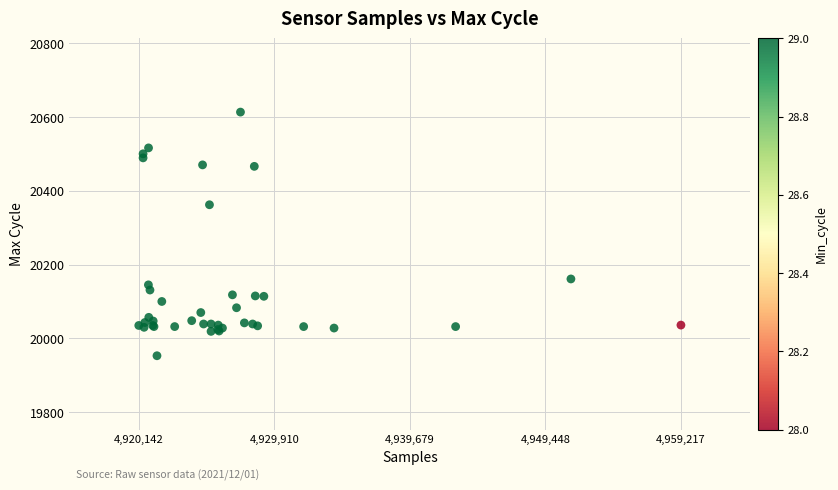

What Y value in the scatter plot is closest to 20283?

20362